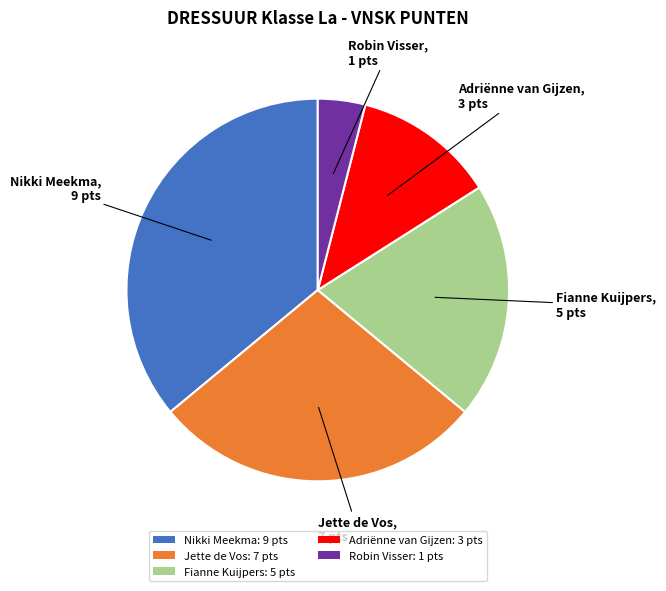

Does Jette de Vos: 7 pts represent more than half of the total?

No